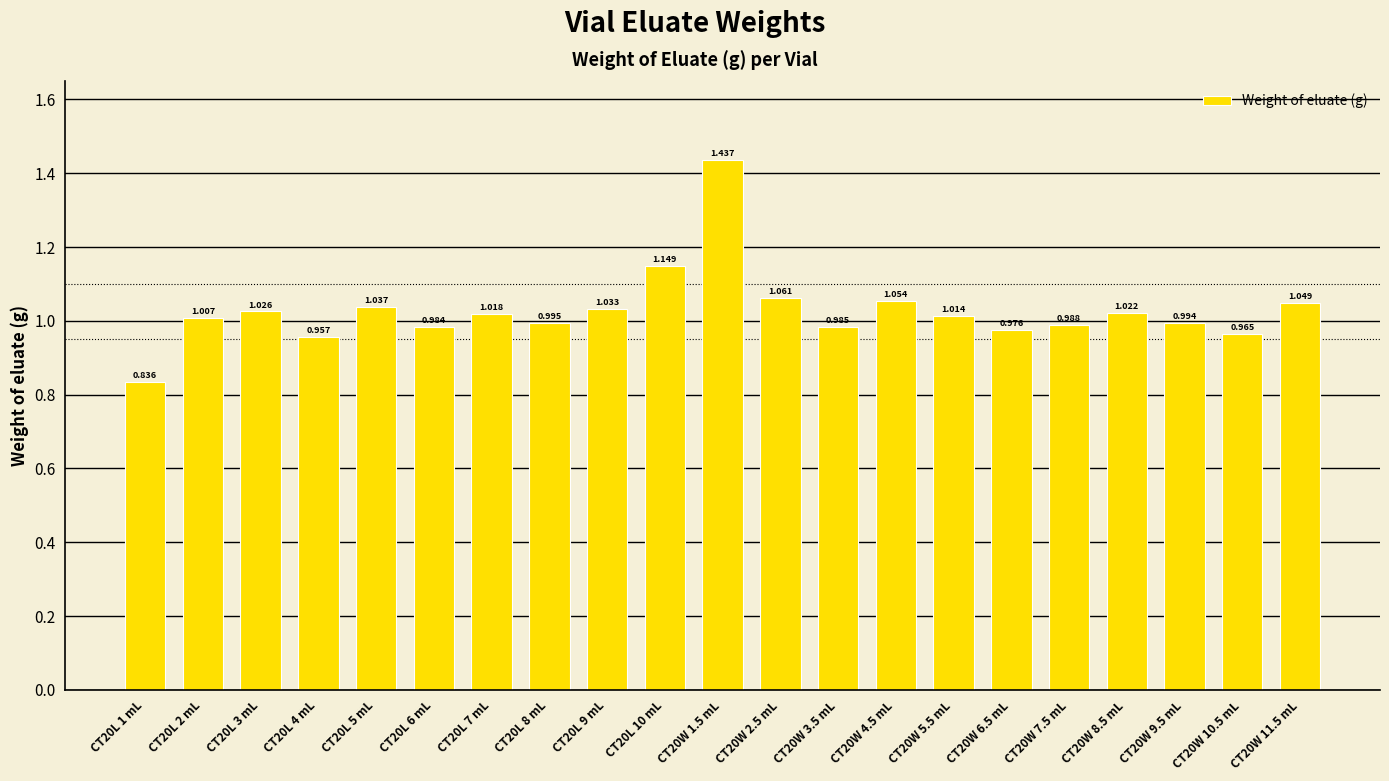

List the labels in order of value, smallest first.

CT20L 1 mL, CT20L 4 mL, CT20W 10.5 mL, CT20W 6.5 mL, CT20L 6 mL, CT20W 3.5 mL, CT20W 7.5 mL, CT20W 9.5 mL, CT20L 8 mL, CT20L 2 mL, CT20W 5.5 mL, CT20L 7 mL, CT20W 8.5 mL, CT20L 3 mL, CT20L 9 mL, CT20L 5 mL, CT20W 11.5 mL, CT20W 4.5 mL, CT20W 2.5 mL, CT20L 10 mL, CT20W 1.5 mL